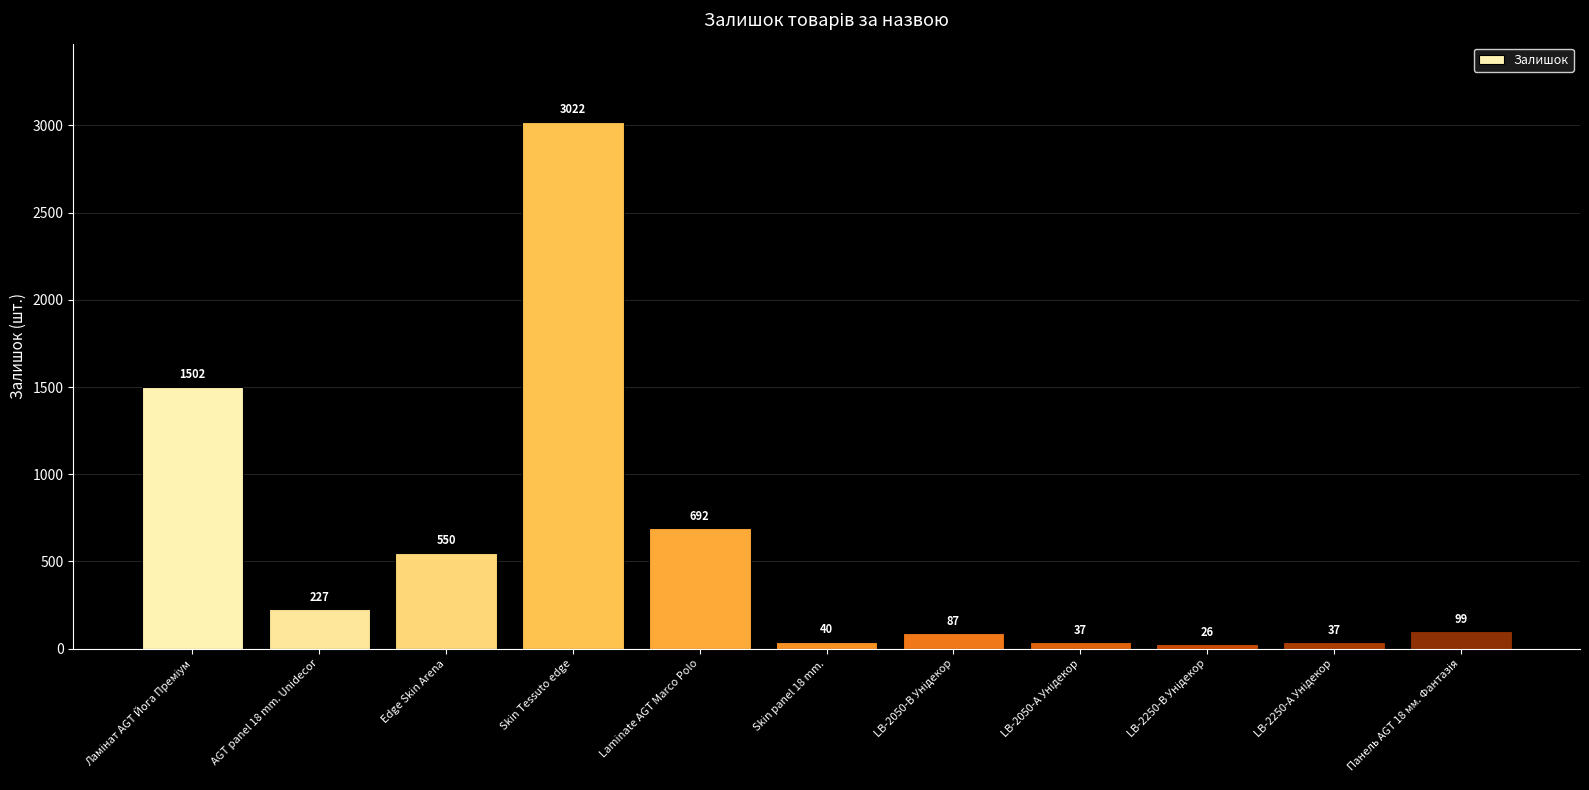

The value at Edge Skin Arena is 203. True or false?

False